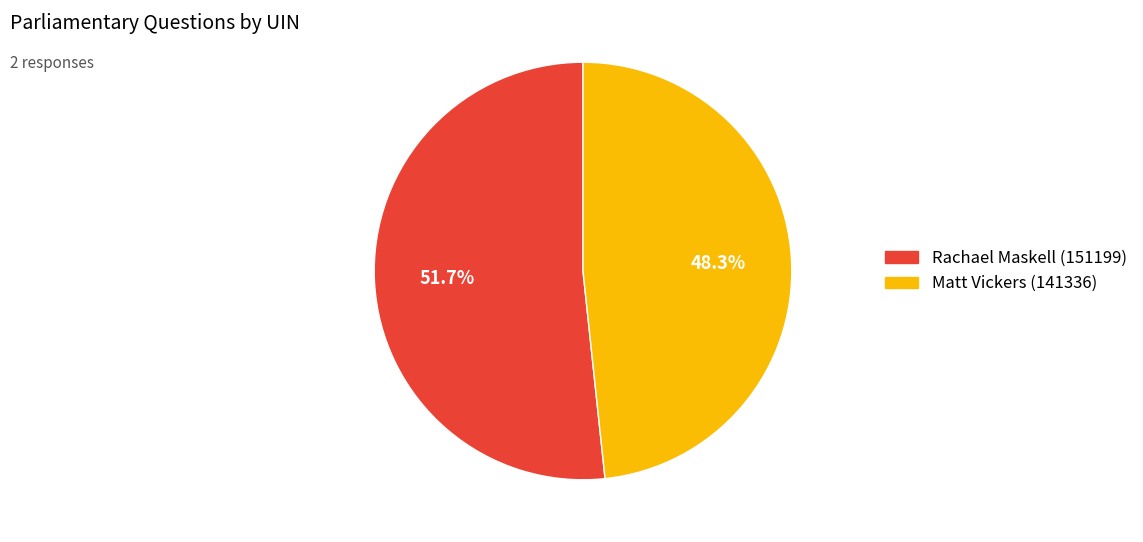

How many slices are in this pie chart?

2